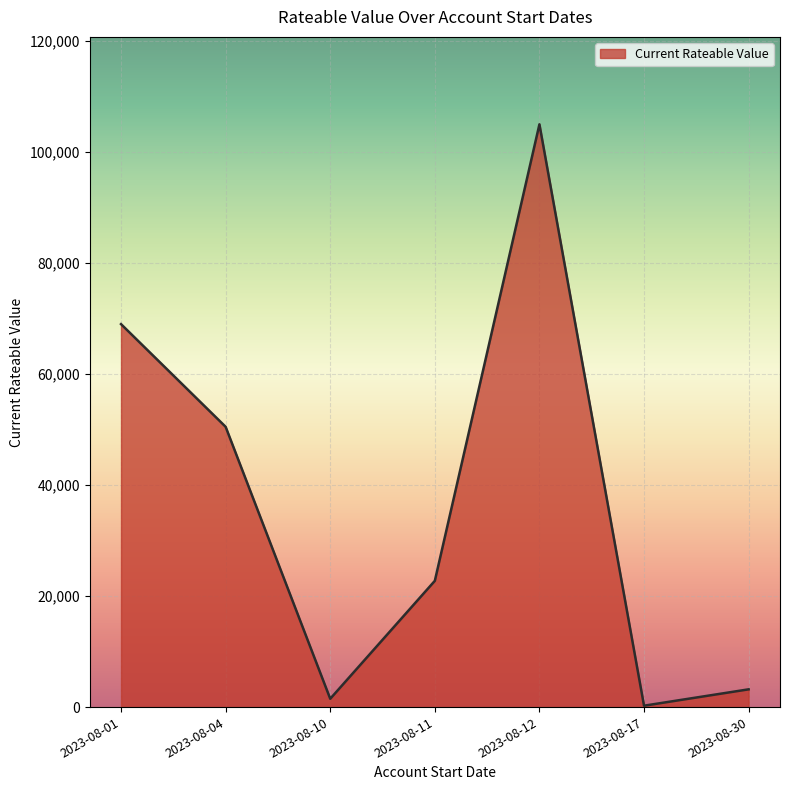

Is it true that the value at 2023-08-12 is 41535?

False